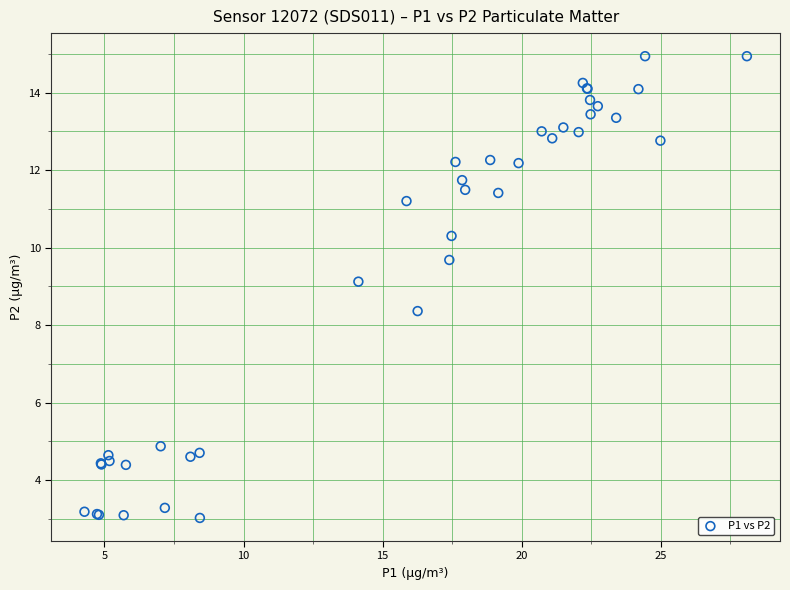

What Y value in the scatter plot is closest to 8?

8.4